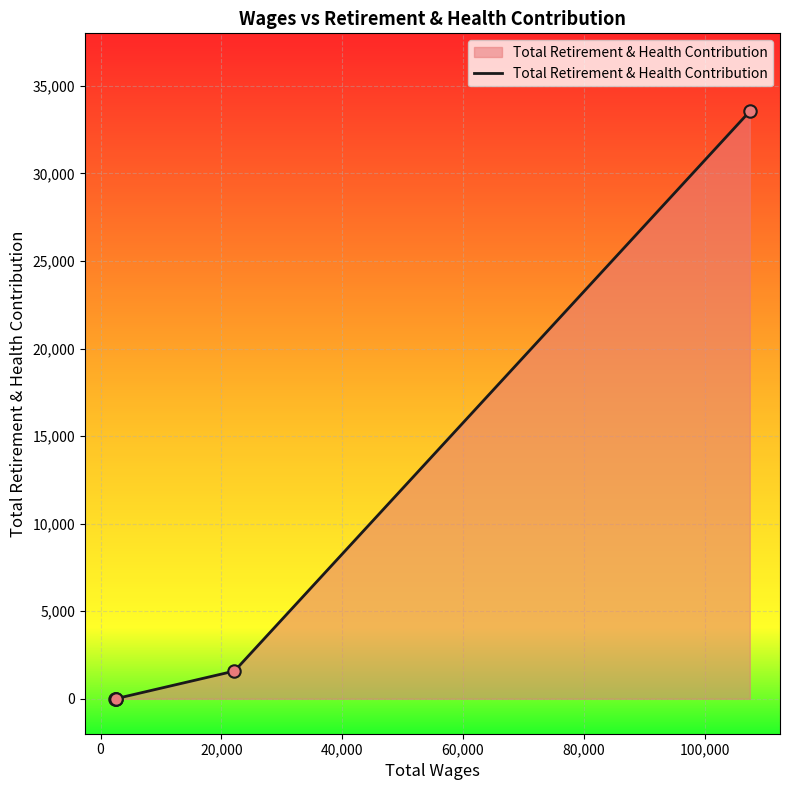

What is the average value?

7025